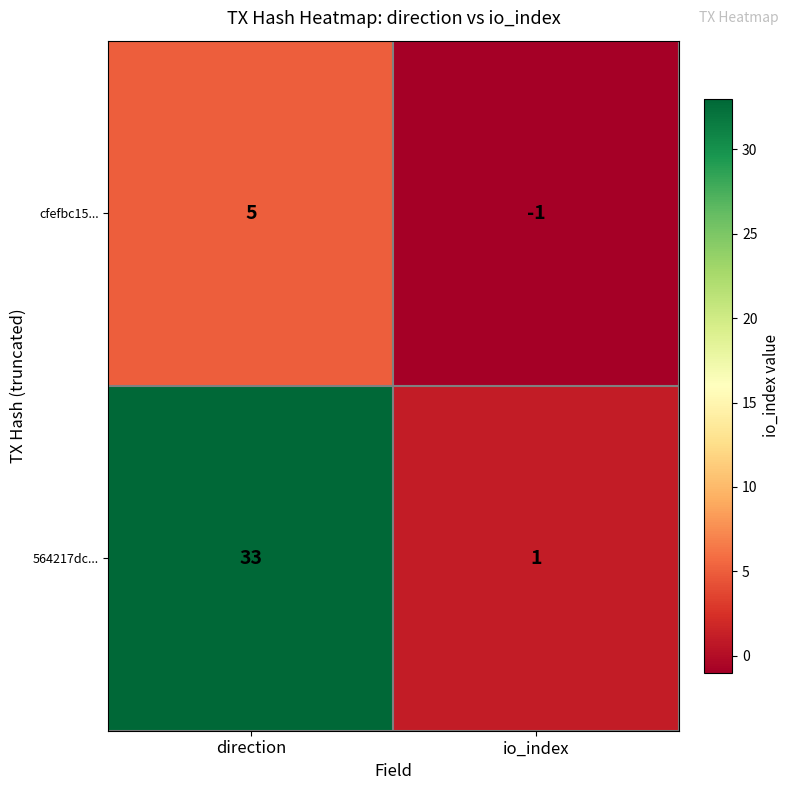

At how many categories does at least one series exceed 16?

1